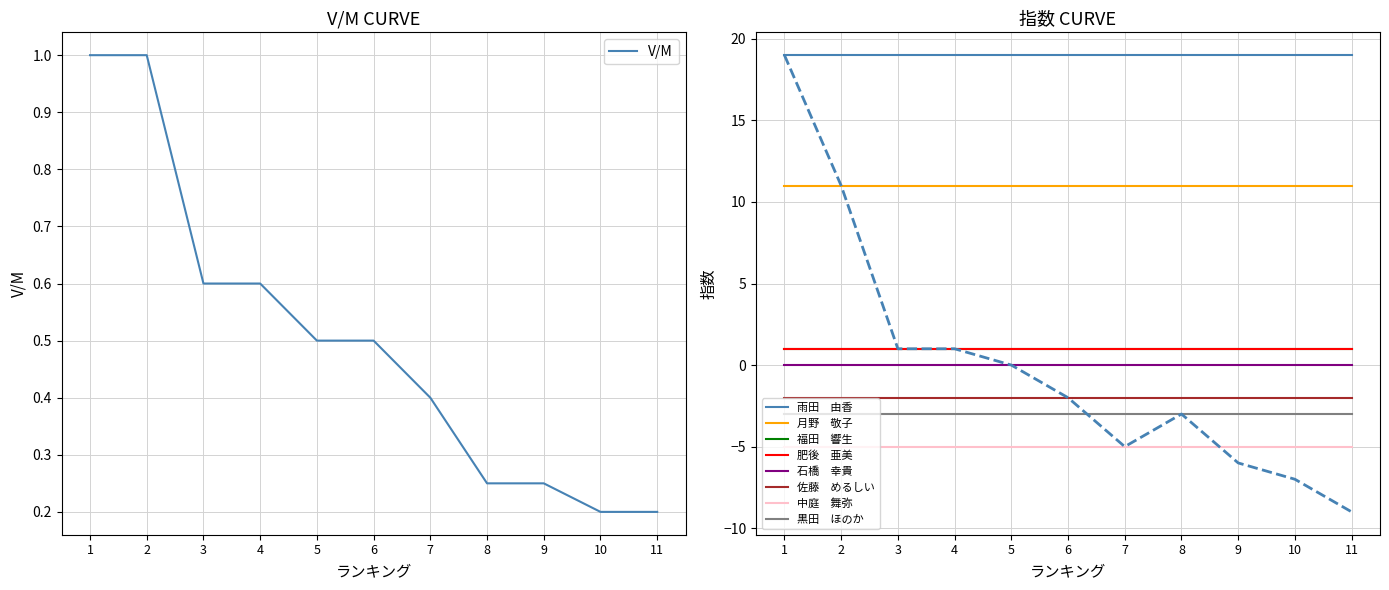

Does the chart have visible grid lines?

Yes